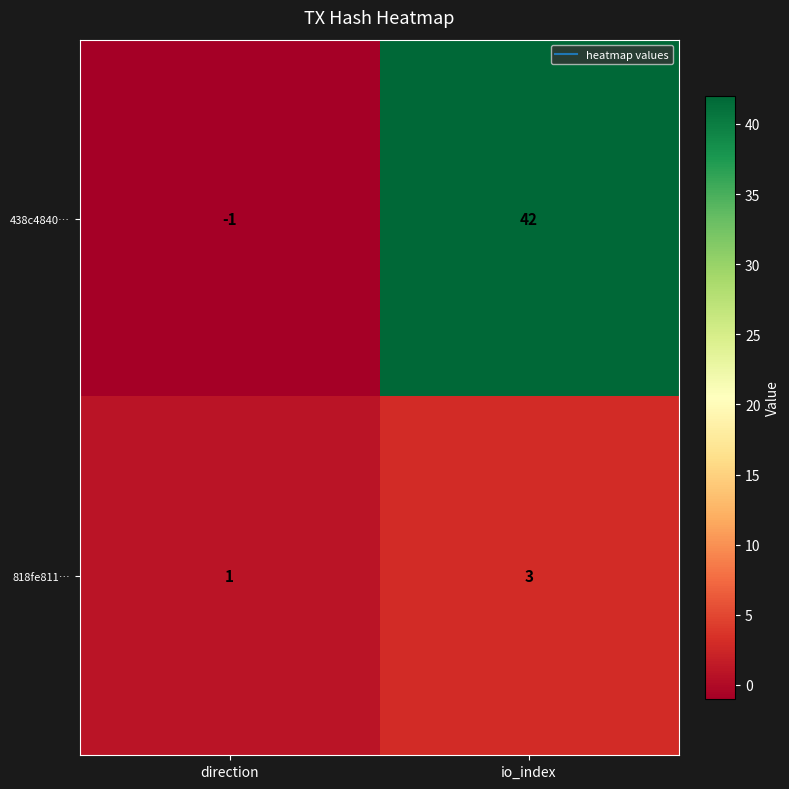

What is the total value across all series at io_index?

45